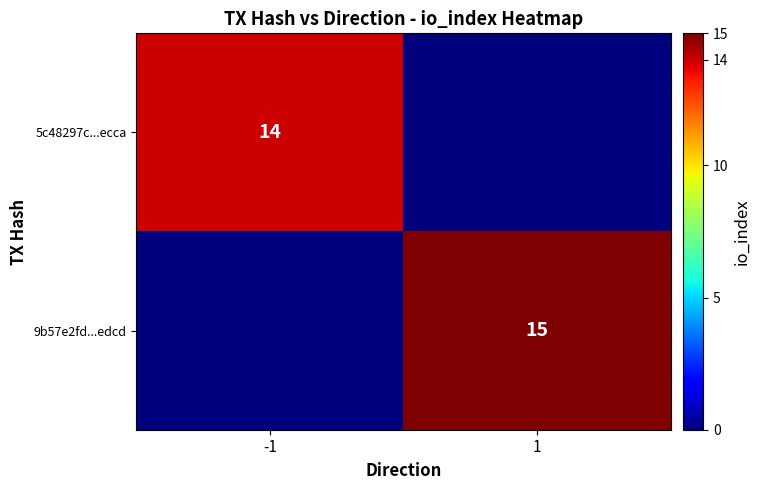

Is it true that 5c48297c...ecca equals 14 at -1?

True